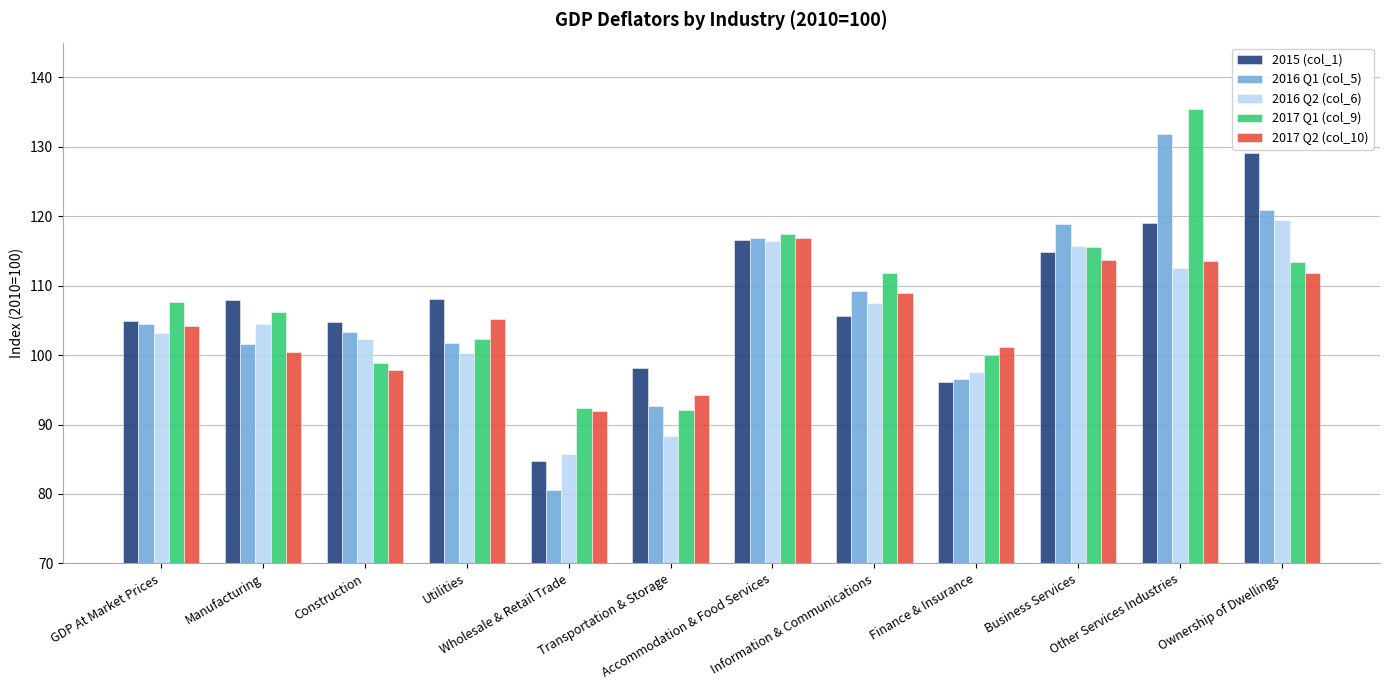

What is the maximum value shown in the chart?

135.5